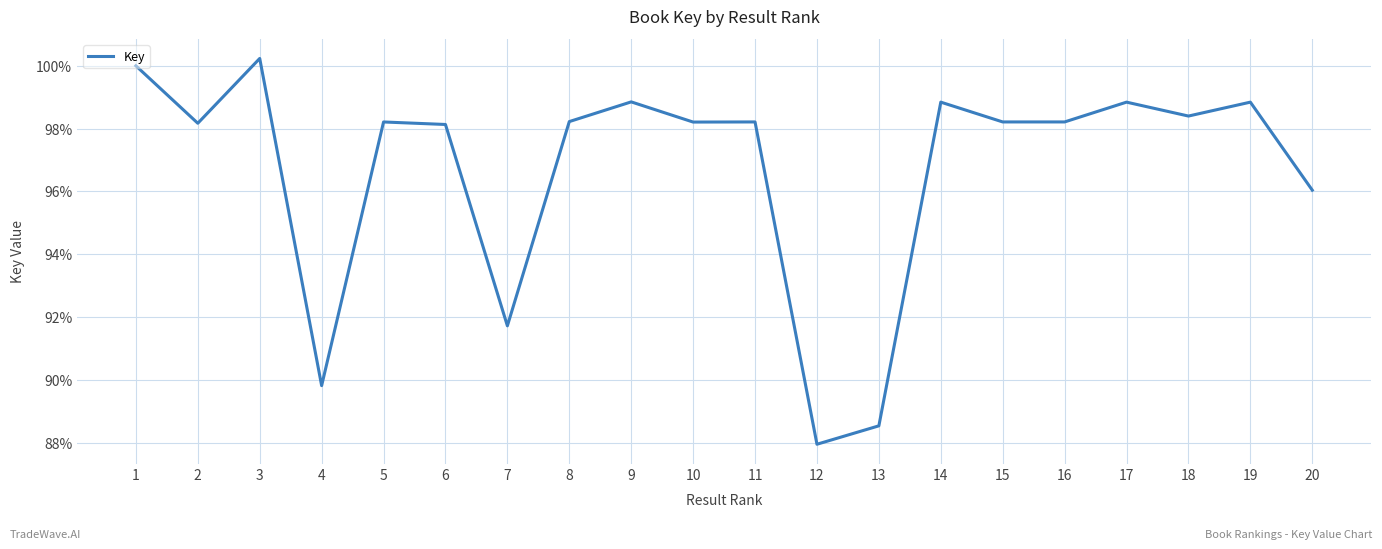

What is the change in value from 7 to 12?

-3.8